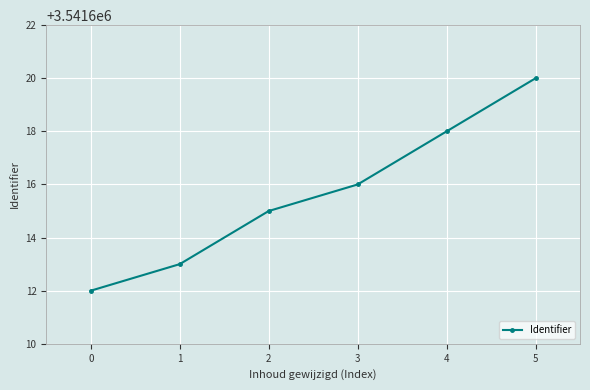

Reading right to left, list all the values displayed in this chart.

3541620	3541618	3541616	3541615	3541613	3541612